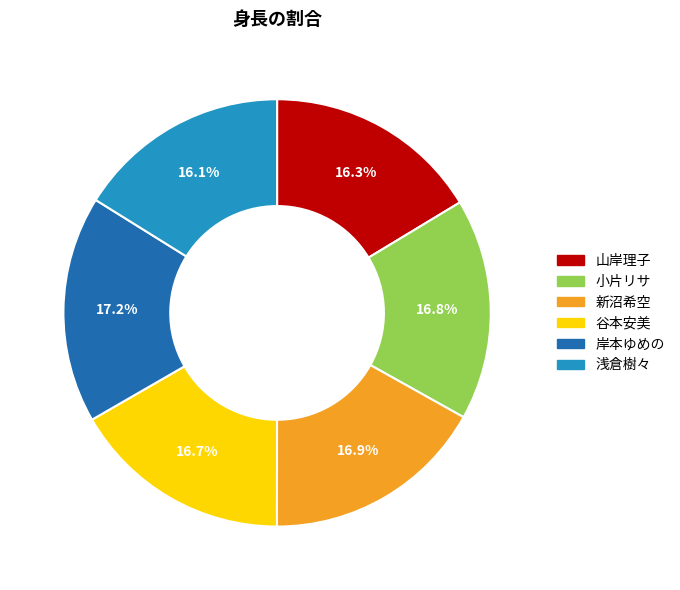

Count the number of slices in the pie.

6